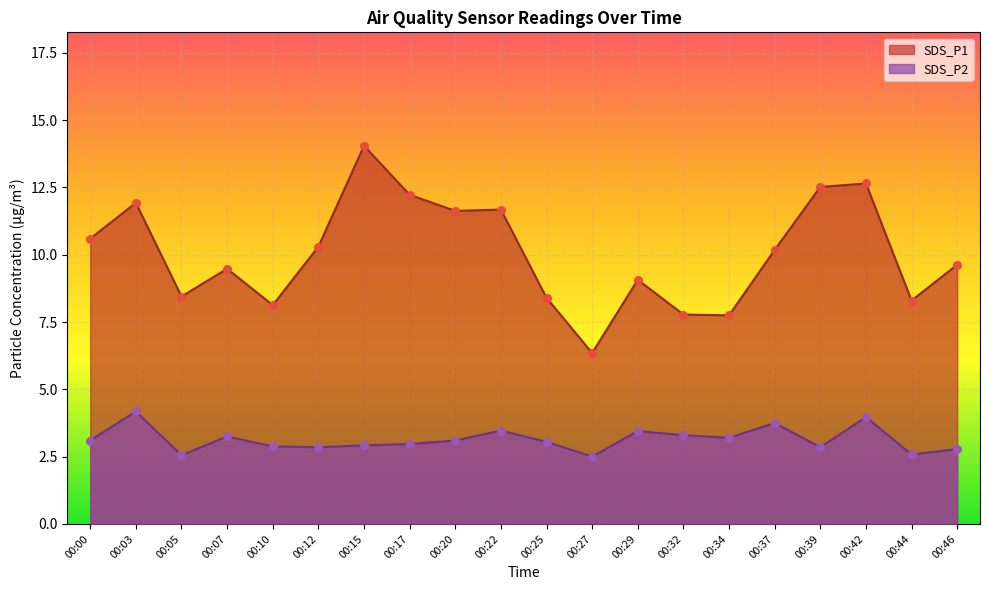

At how many categories does at least one series exceed 3?

20